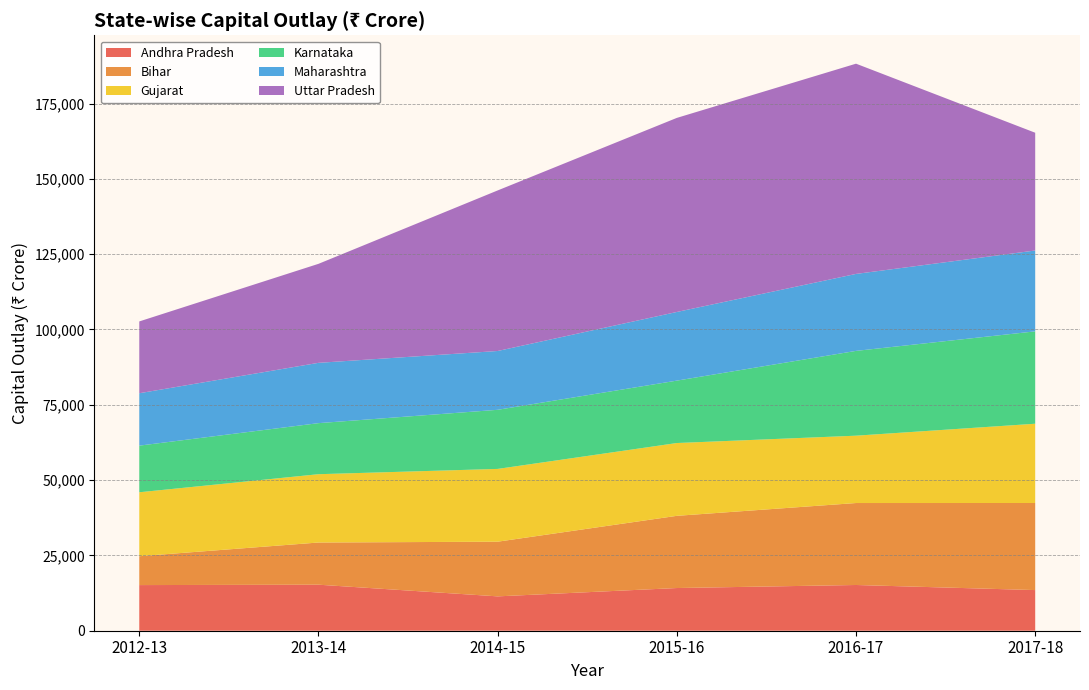

Reading left to right, list all the values displayed in this chart.

Andhra Pradesh: 2012-13=15149	2013-14=15280	2014-15=11405	2015-16=14172	2016-17=15181	2017-18=13491
Bihar: 2012-13=9585	2013-14=14001	2014-15=18150	2015-16=23966	2016-17=27208	2017-18=28907
Gujarat: 2012-13=21227	2013-14=22677	2014-15=24158	2015-16=24169	2016-17=22355	2017-18=26313
Karnataka: 2012-13=15478	2013-14=16947	2014-15=19622	2015-16=20713	2016-17=28150	2017-18=30667
Maharashtra: 2012-13=17398	2013-14=20020	2014-15=19523	2015-16=22793	2016-17=25549	2017-18=26842
Uttar Pradesh: 2012-13=23834	2013-14=32863	2014-15=53297	2015-16=64423	2016-17=69789	2017-18=39088